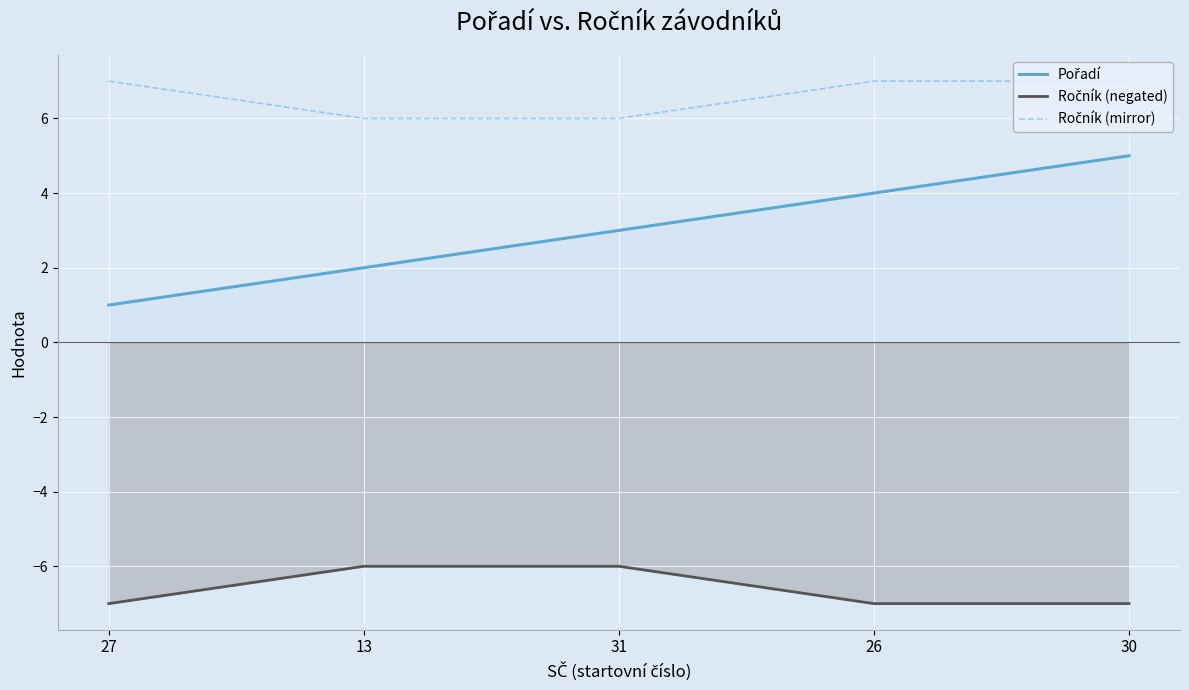

Rank the series by their average value, from lowest to highest.

Ročník (negated), Pořadí, Ročník (mirror)